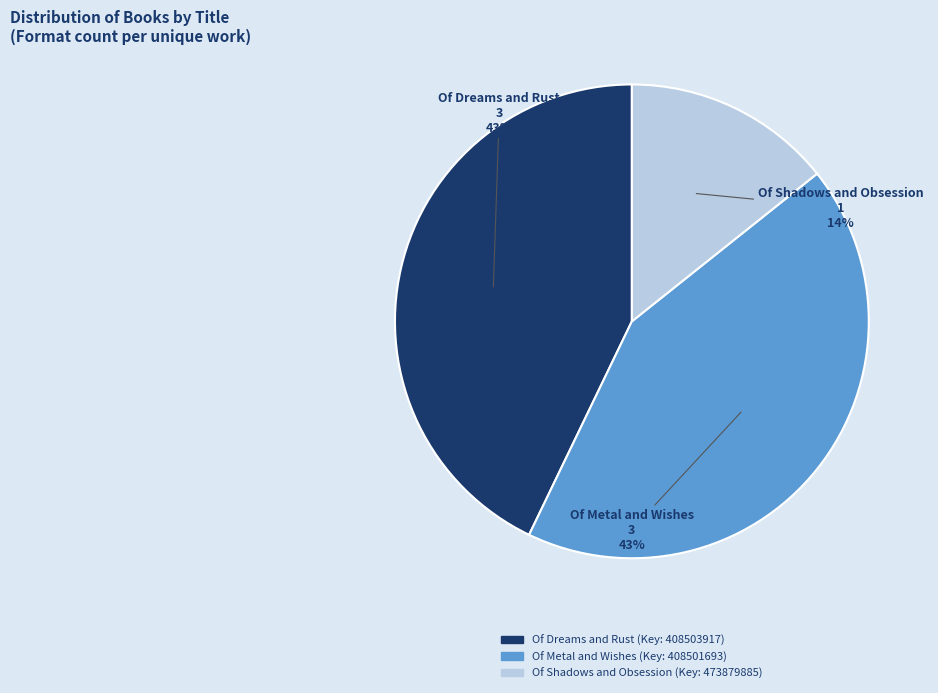

Which slice is the smallest?

Of Shadows and Obsession